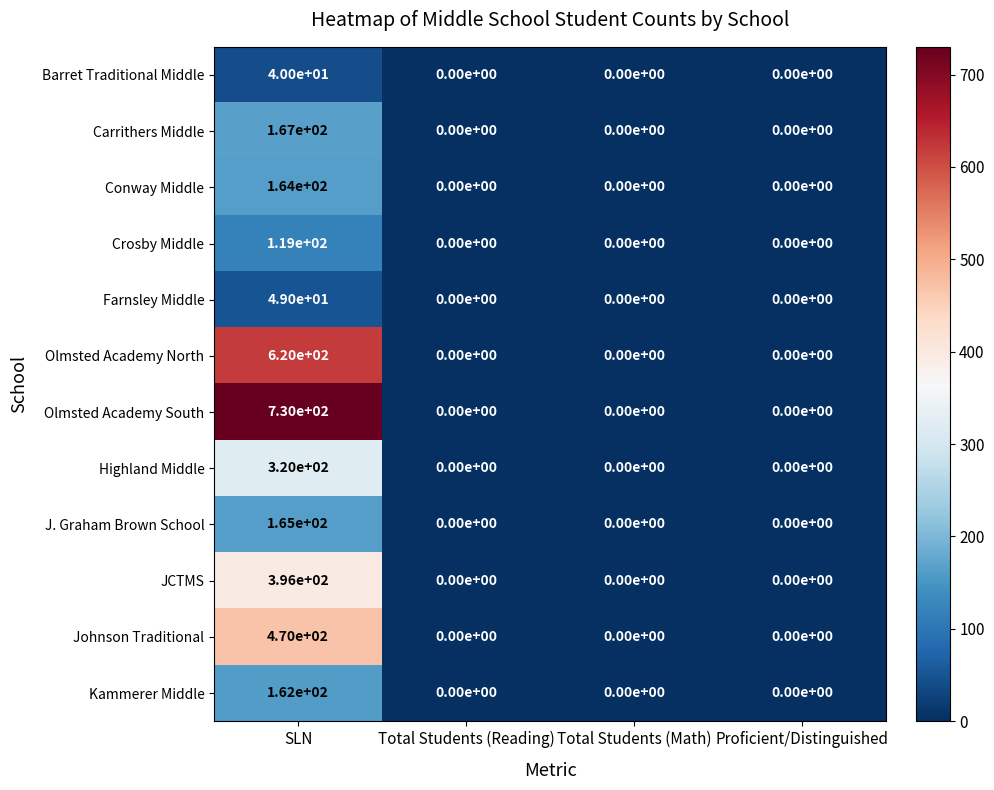

The value of Olmsted Academy South at Proficient/Distinguished is 301. True or false?

False